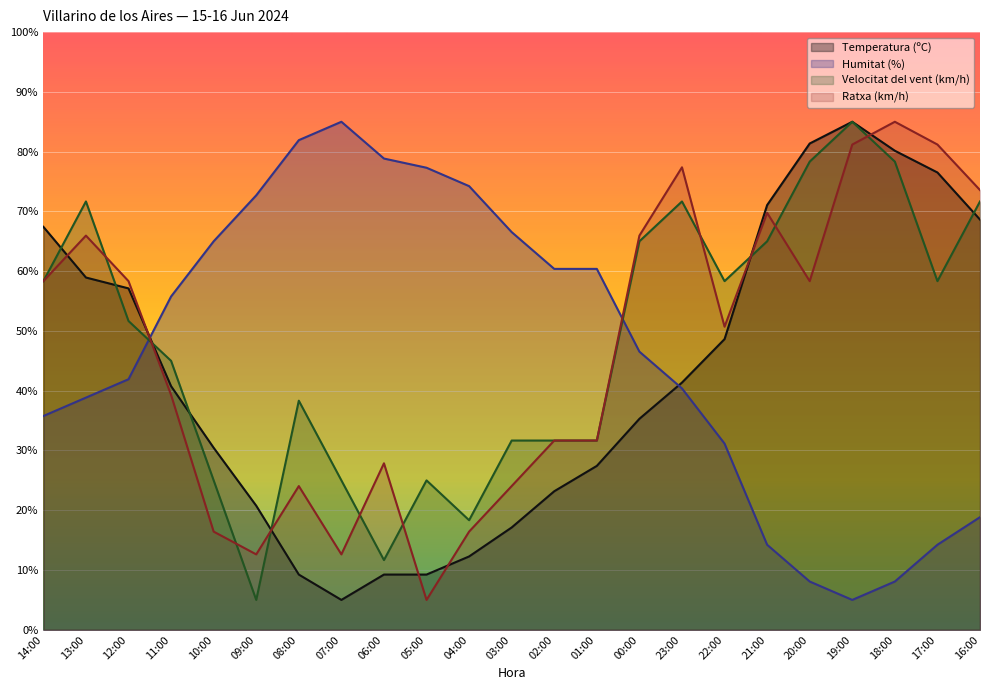

What is the sum of the Ratxa (km/h) values at 09:00 and 07:00?

25.2